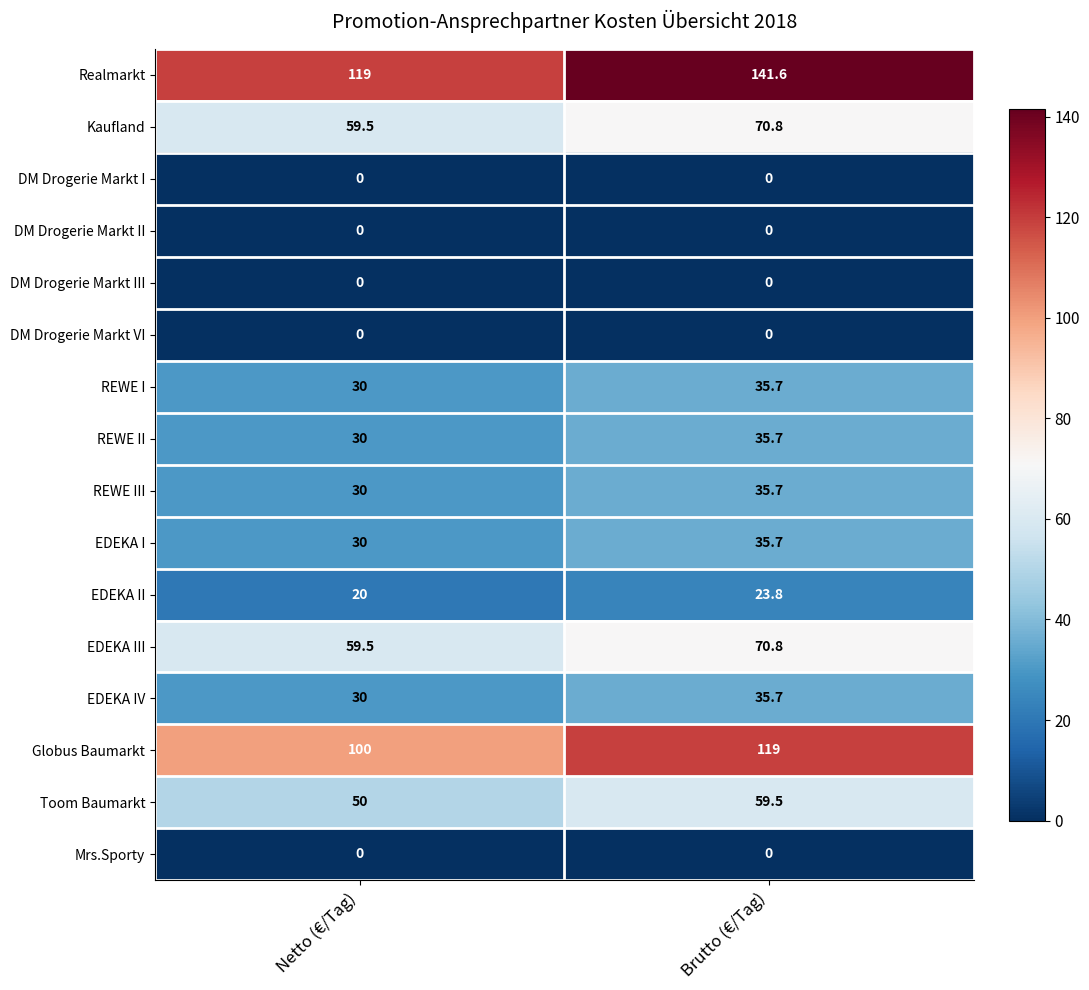

Which label corresponds to the largest value in the chart?

Brutto (€/Tag)